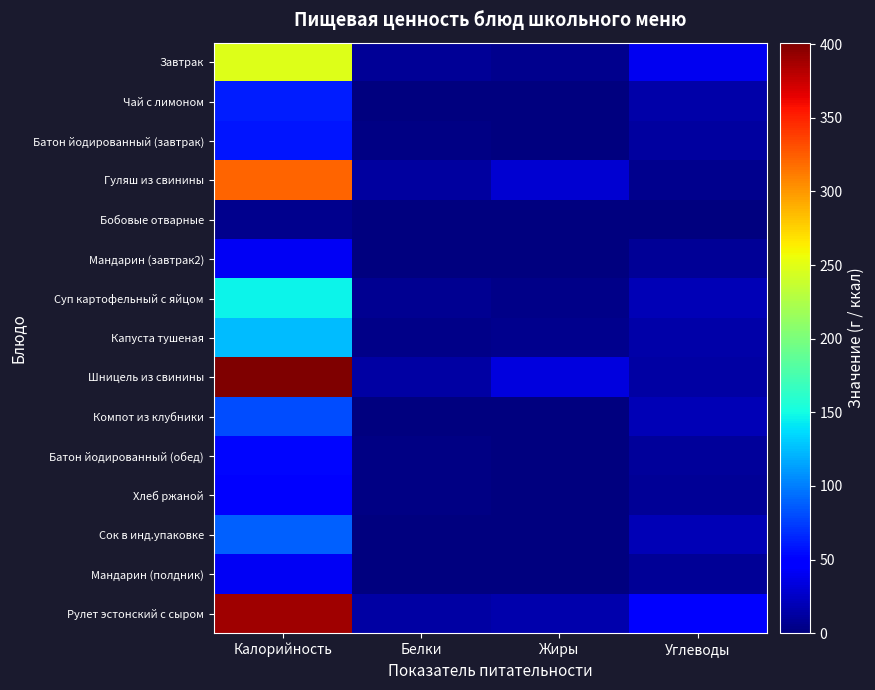

List the series in order of their peak value, highest first.

Шницель из свинины, Рулет эстонский с сыром, Гуляш из свинины, Завтрак, Суп картофельный с яйцом, Капуста тушеная, Сок в инд.упаковке, Компот из клубники, Чай с лимоном, Батон йодированный (завтрак), Батон йодированный (обед), Хлеб ржаной, Мандарин (завтрак2), Мандарин (полдник), Бобовые отварные